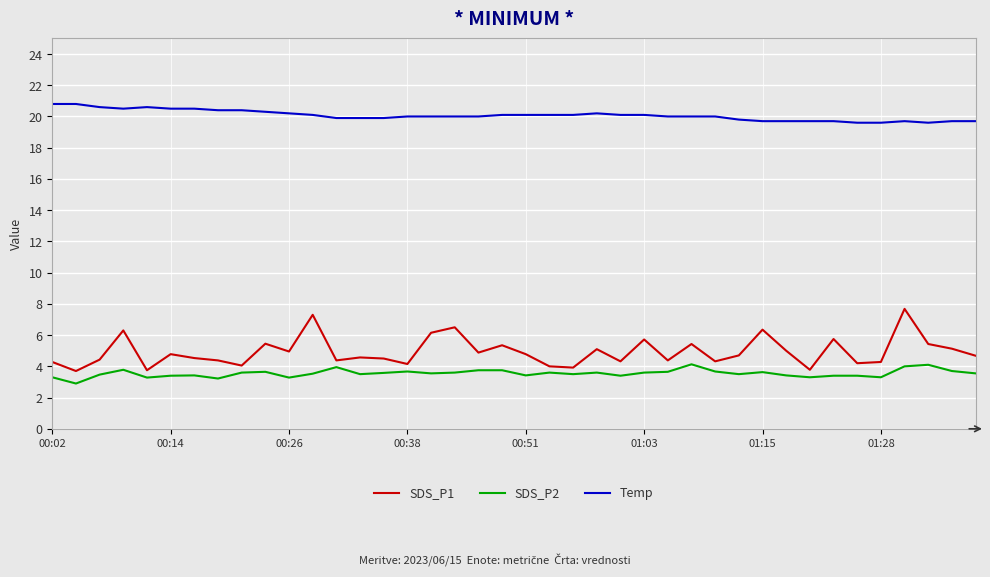

How many lines are shown in the chart?

3